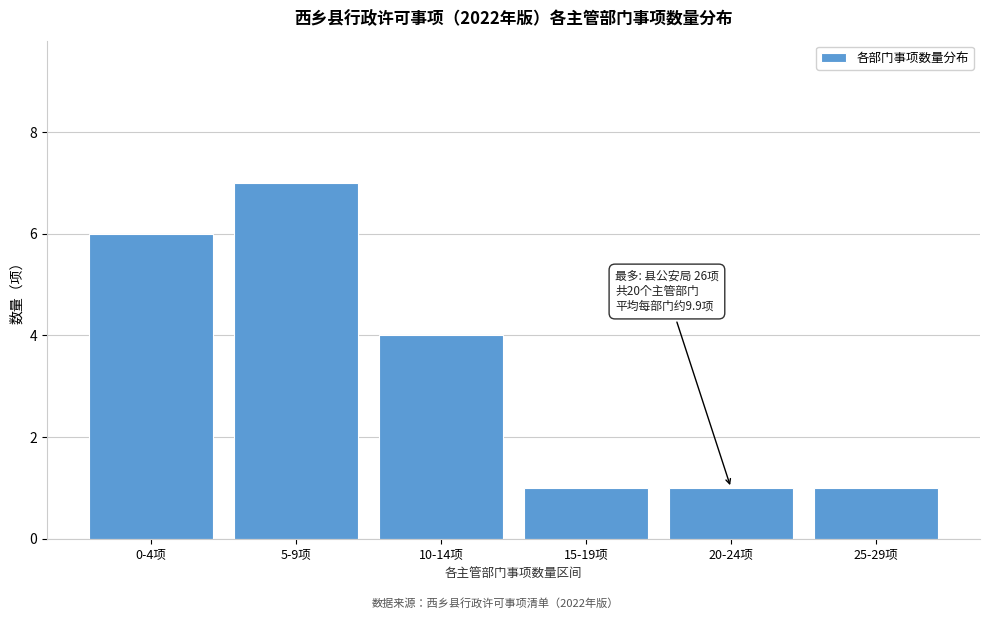

Reading right to left, list all the values displayed in this chart.

25-29项=1	20-24项=1	15-19项=1	10-14项=4	5-9项=7	0-4项=6